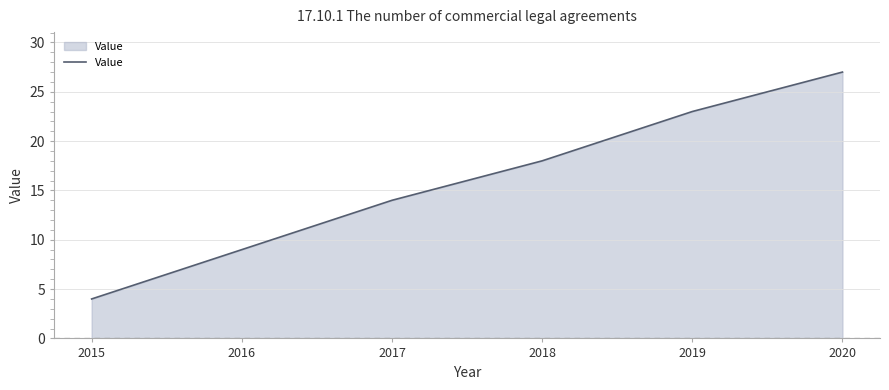

What is the change in value from 2015 to 2017?

+10